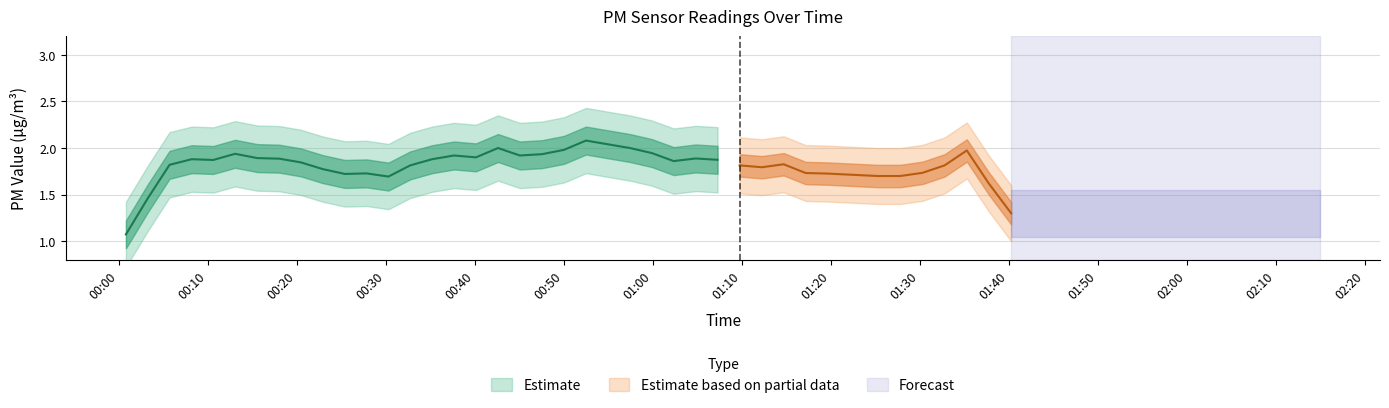

How many data points does each series have?

40